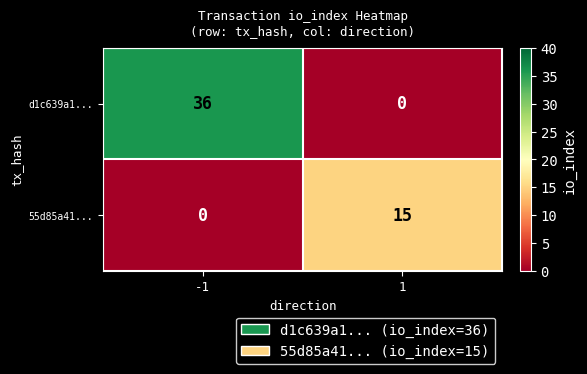

The 55d85a41... series shows -8 at -1. True or false?

False